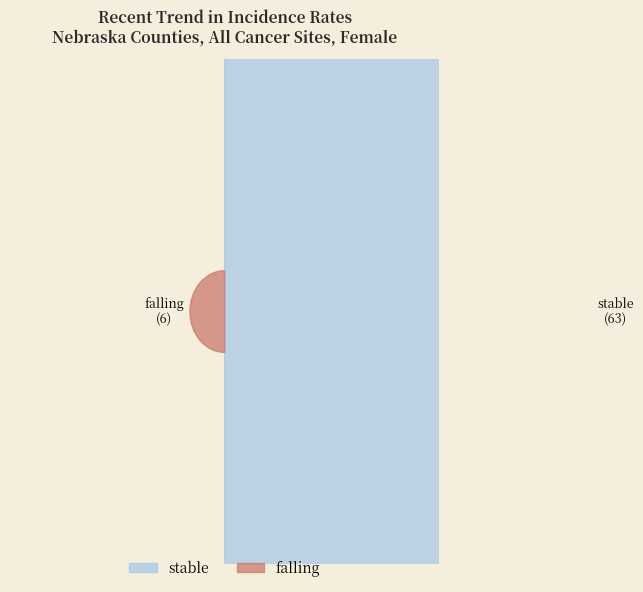

What percentage do stable and rising together represent?

91.3%